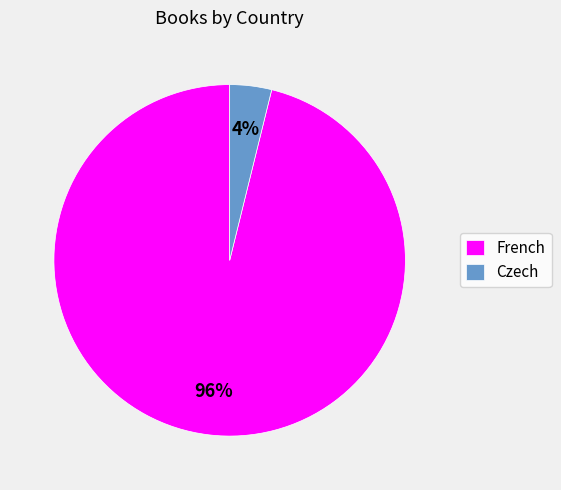

Between French and Czech, which is larger?

French